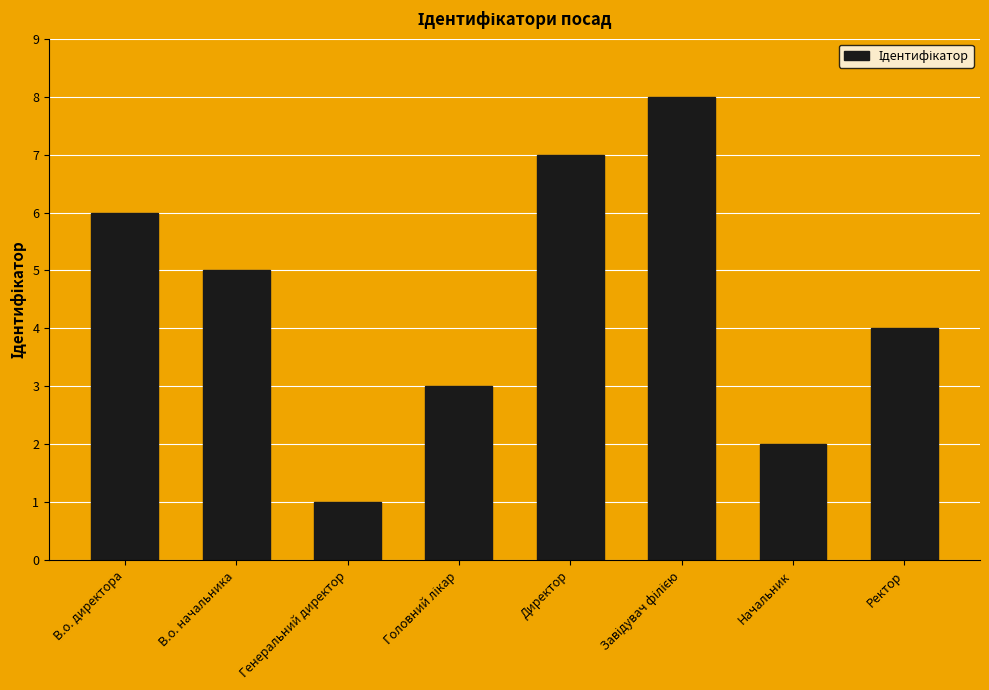

How many bars are there in total?

8